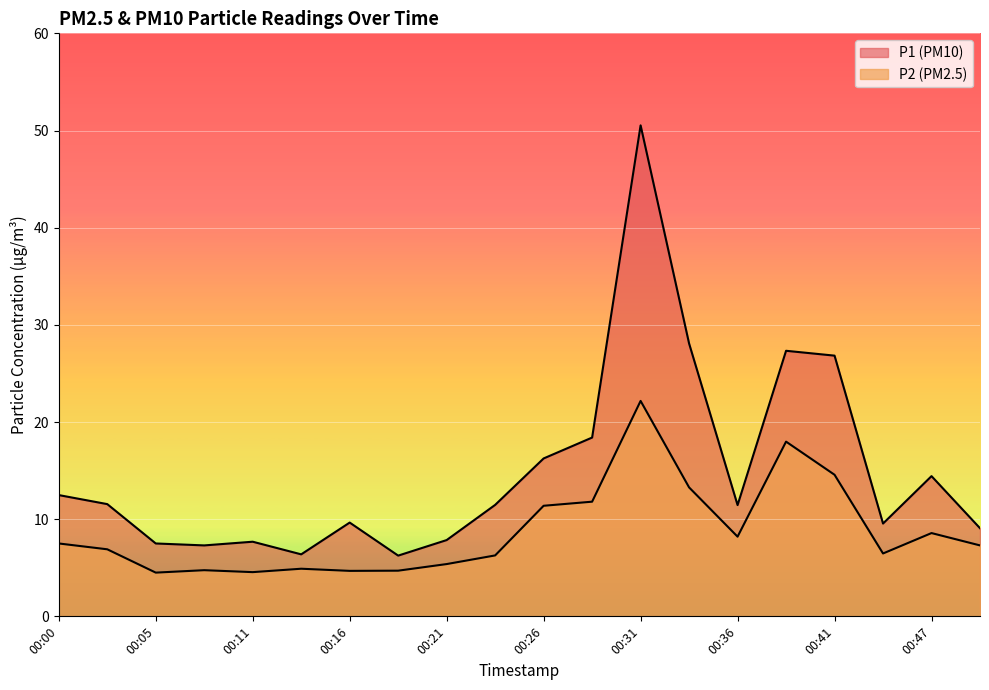

In P2, how many points are higher than both neighbors (excluding endpoints)?

5